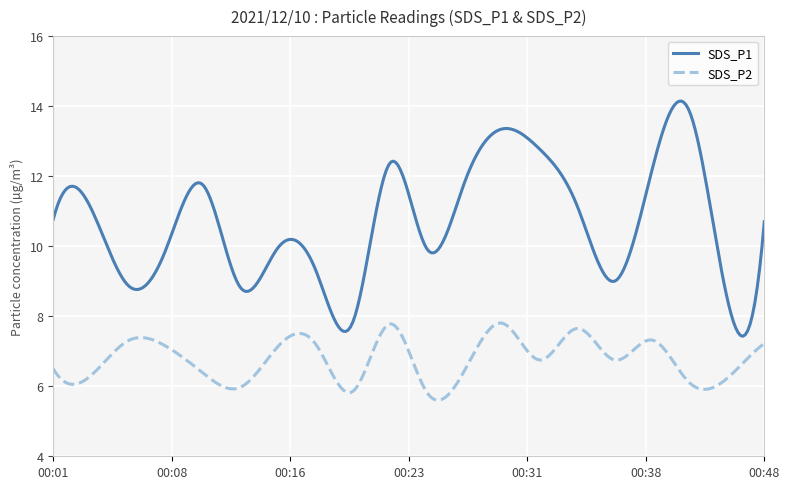

True or false: SDS_P1 and SDS_P2 intersect in this chart.

False